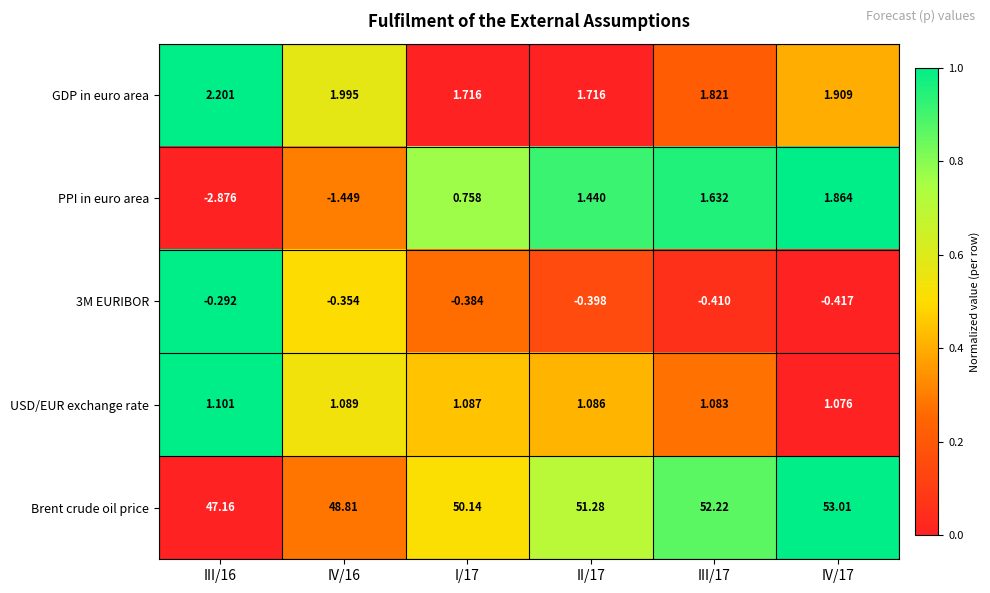

Which series has the largest total across all categories?

Brent crude oil price